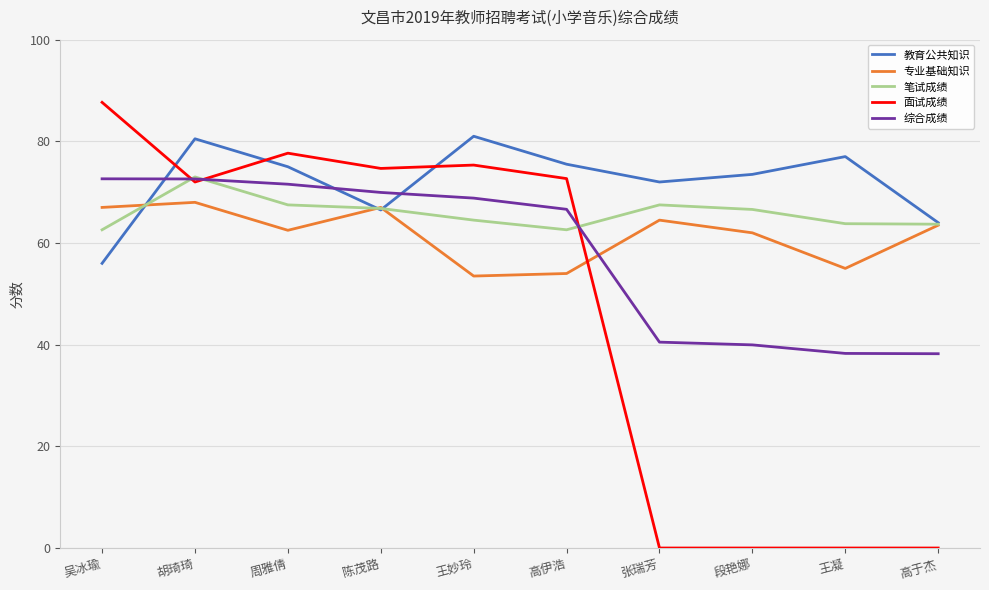

Count the number of data series in this chart.

5